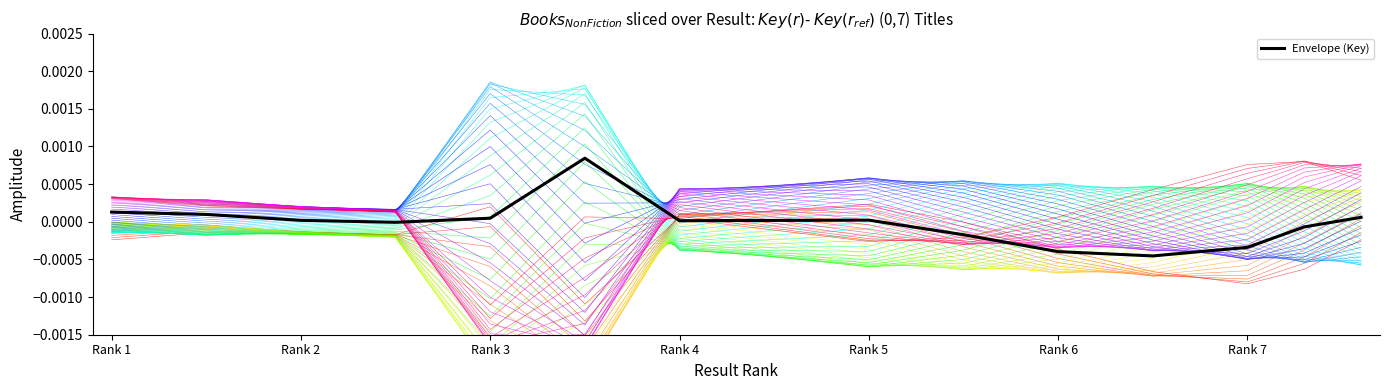

How many data points does each series have?

14